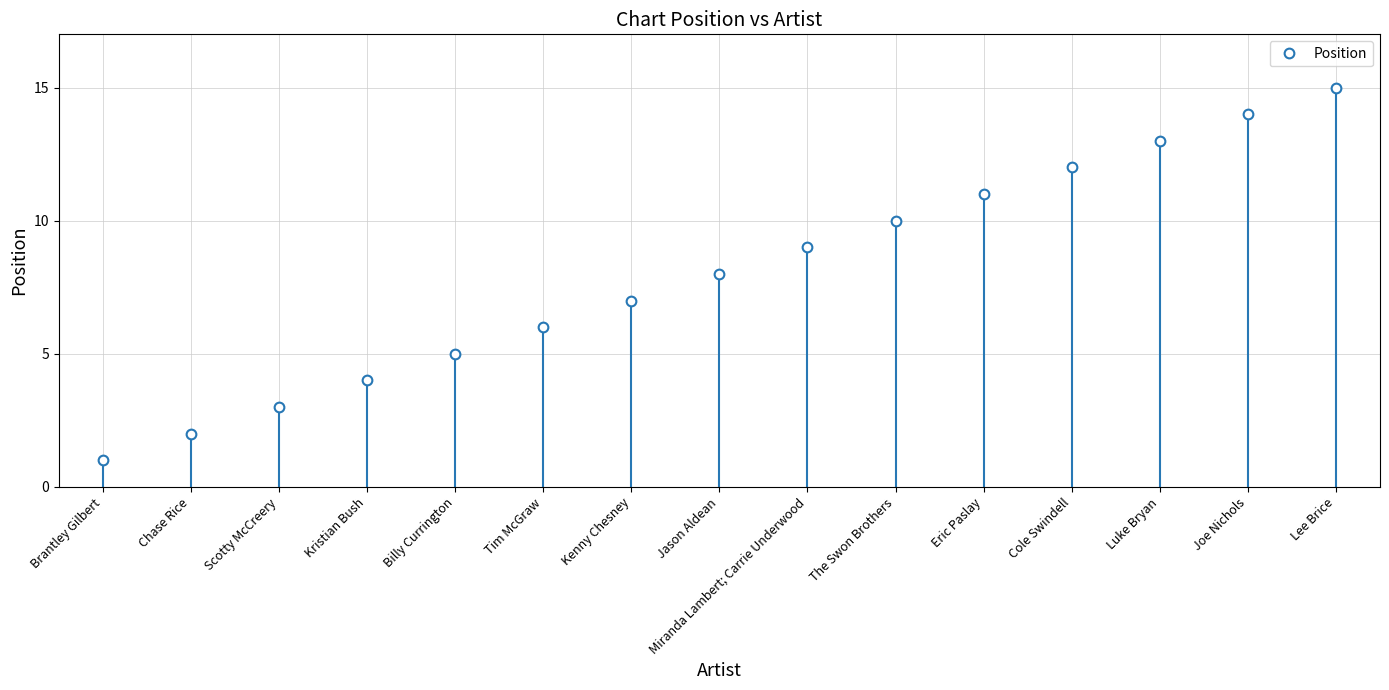

Reading left to right, what are all the values shown in this chart?

1	2	3	4	5	6	7	8	9	10	11	12	13	14	15